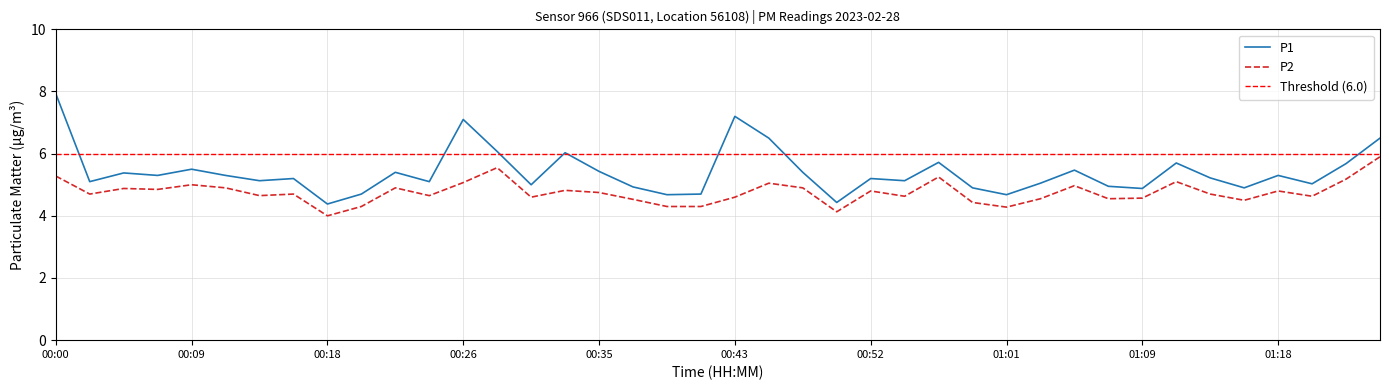

What is the label of the 6th point from the left?

00:11